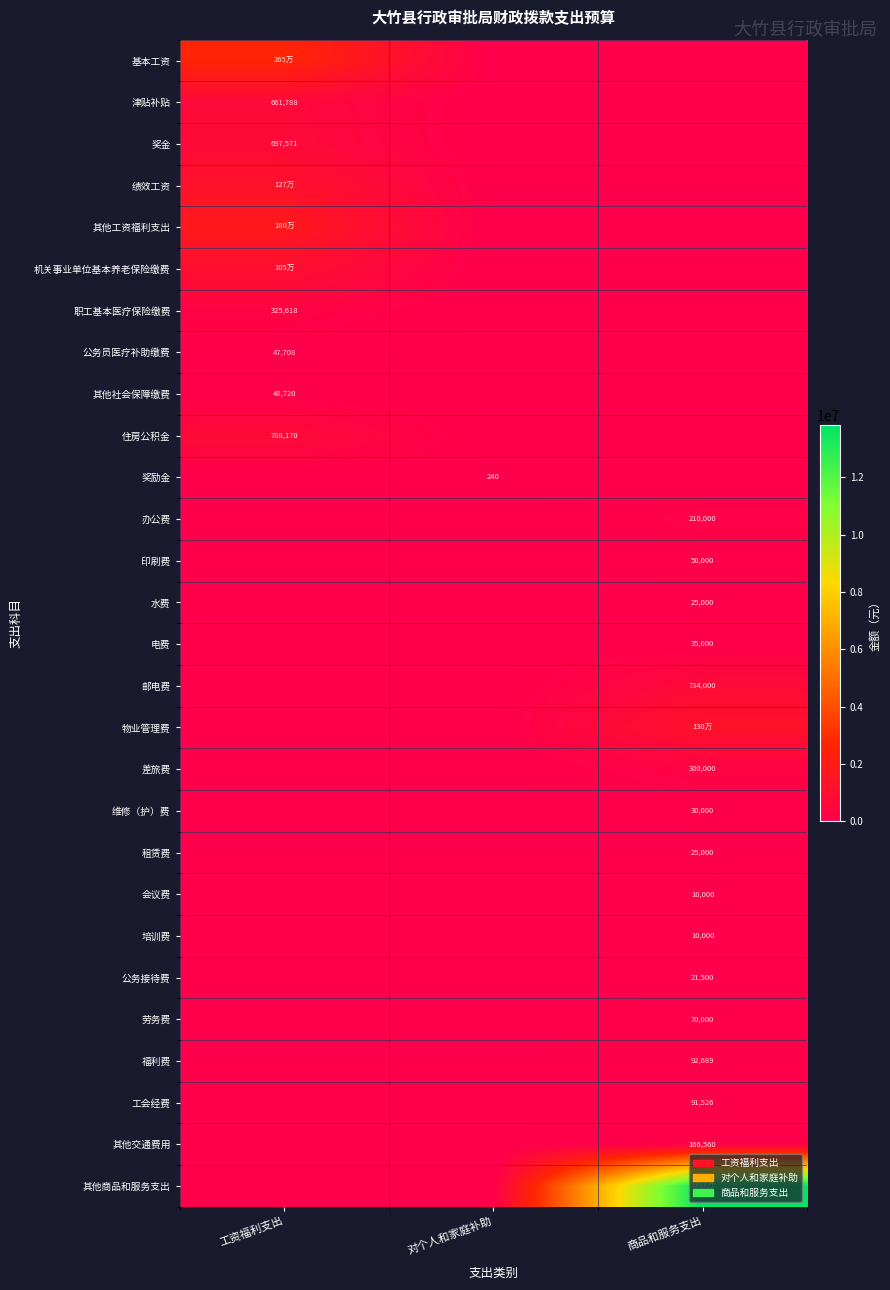

Which category has the lowest value across all series?

对个人和家庭补助